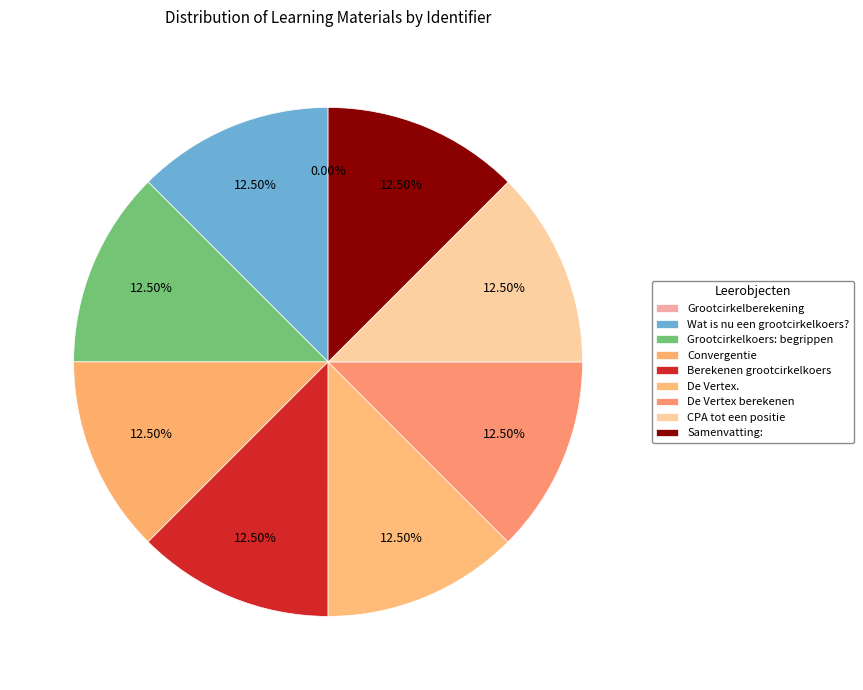

What percentage is the Convergentie slice, to the nearest percent?

13%